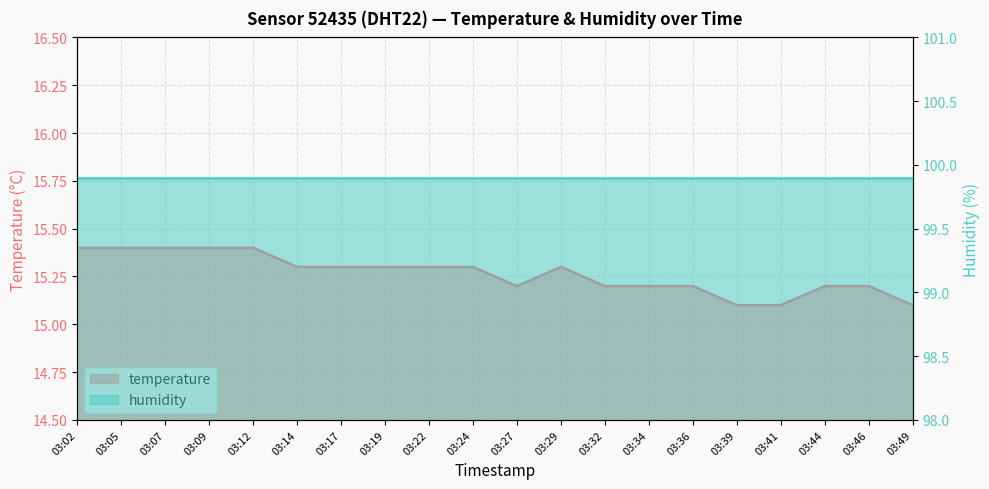

Does the chart display data point markers on the line(s)?

No